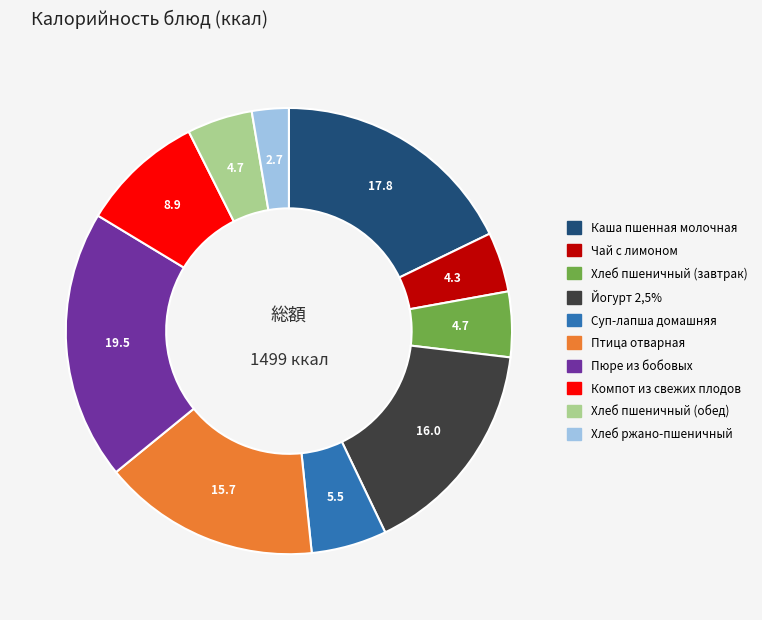

How many slices are in this pie chart?

10